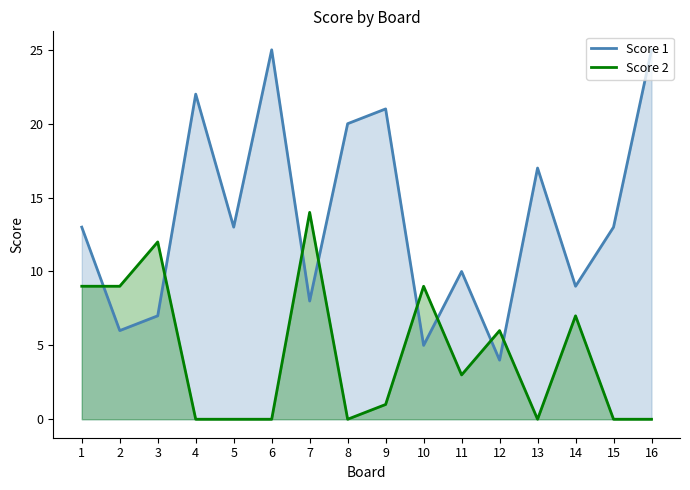

Rank the series at 8 from highest to lowest value.

Score 1, Score 2